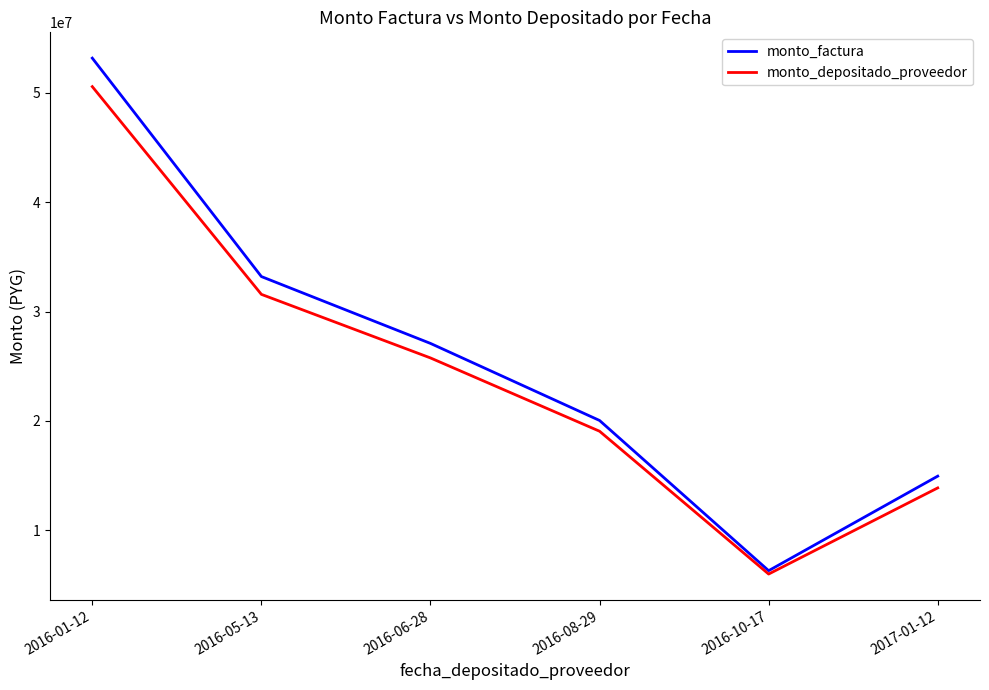

Read the monto_factura value at 2016-06-28, to the nearest 10.

27087320